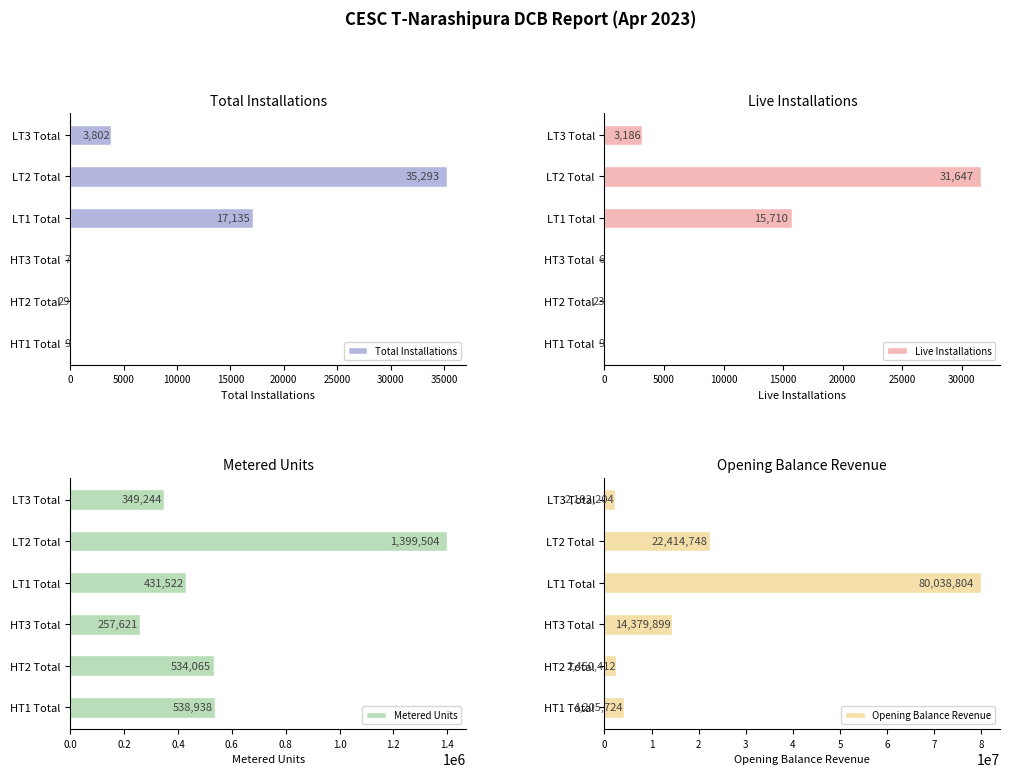

How many data points in Opening Balance Revenue are less than 14379899?

3